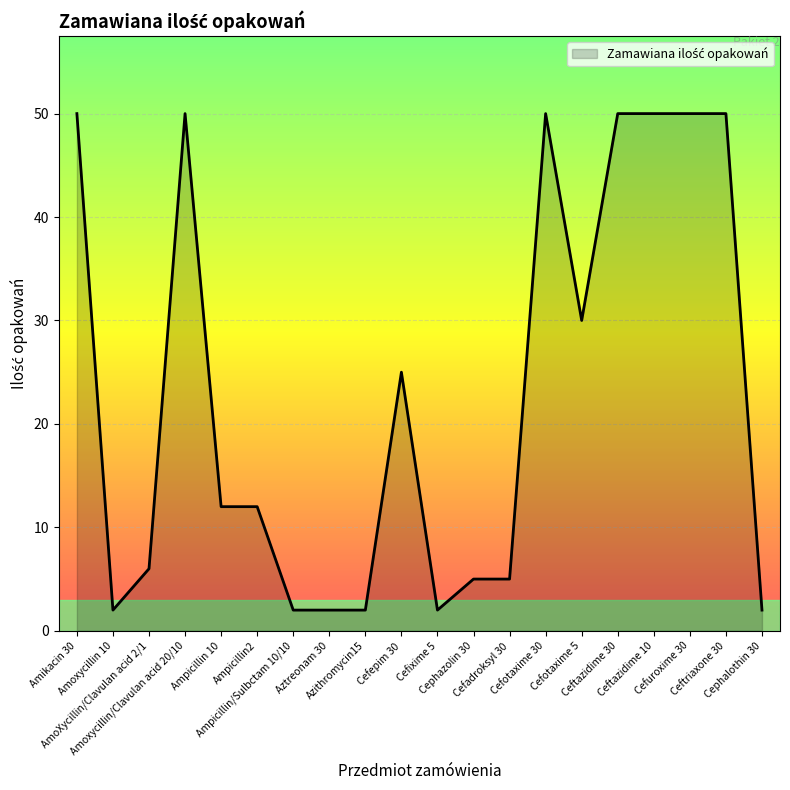

What is the maximum value shown in the chart?

50